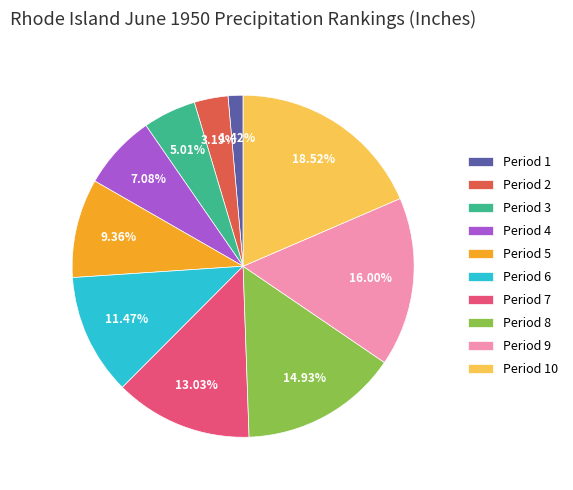

Count the number of slices in the pie.

10